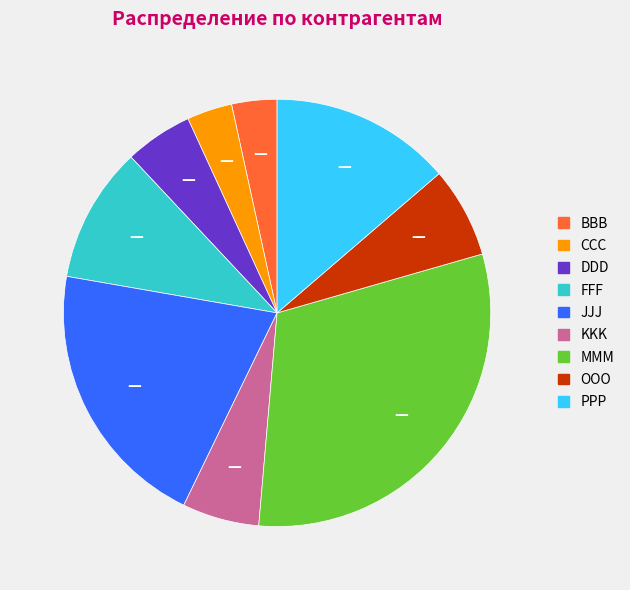

Count the number of slices in the pie.

9